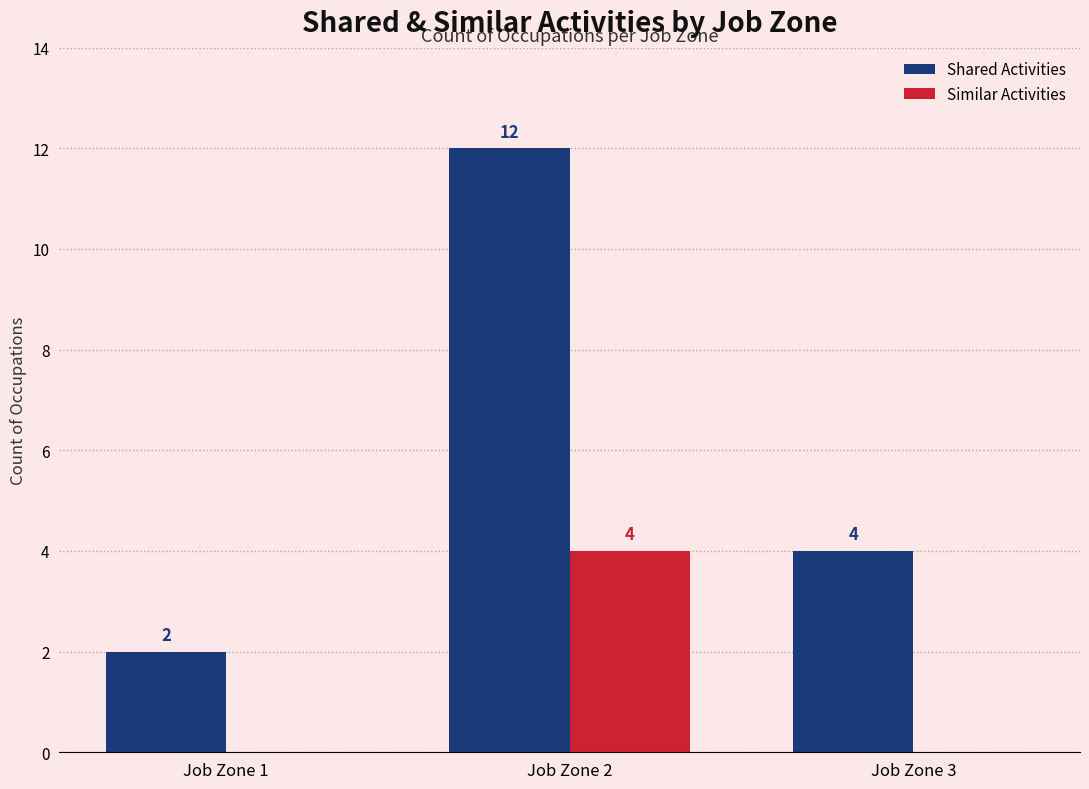

At which category is the sum across all series the highest?

Job Zone 2